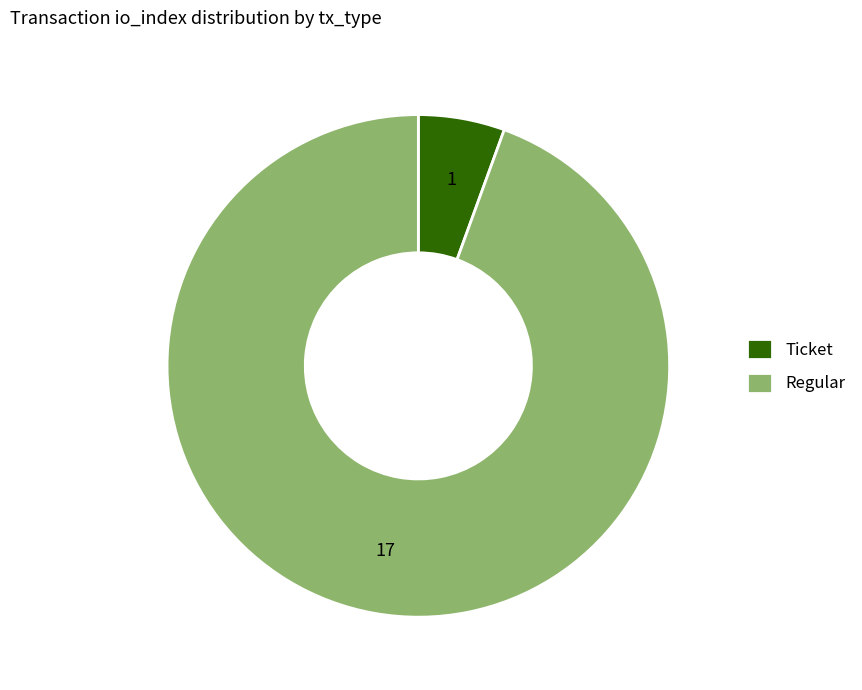

Which category accounts for the majority?

Regular (io_index=17)